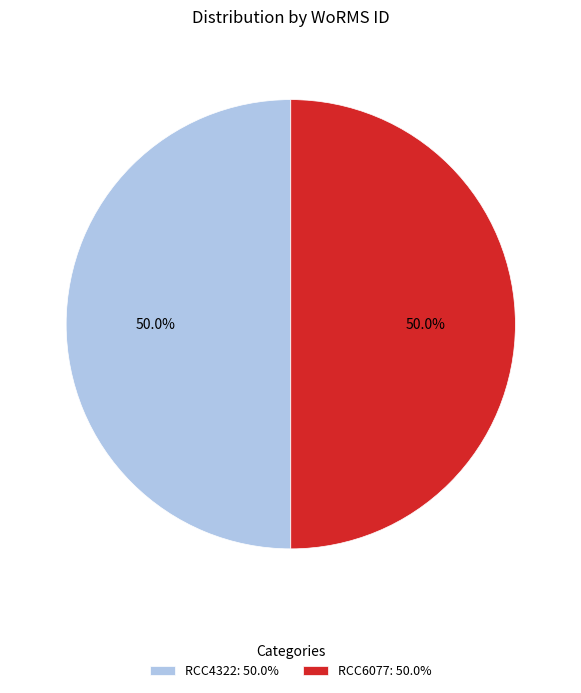

Approximately how many times larger is the value at RCC4322: 50.0% compared to RCC6077: 50.0%?

1.0